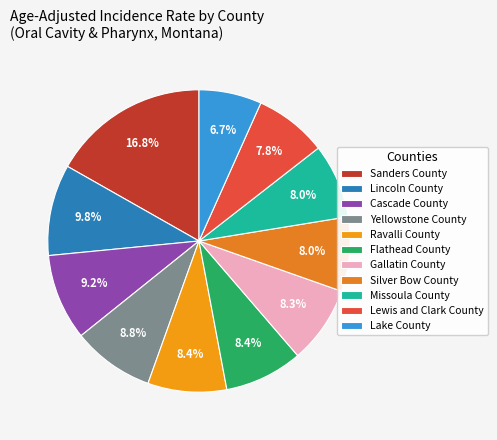

To the nearest percent, what is the average slice percentage?

9%